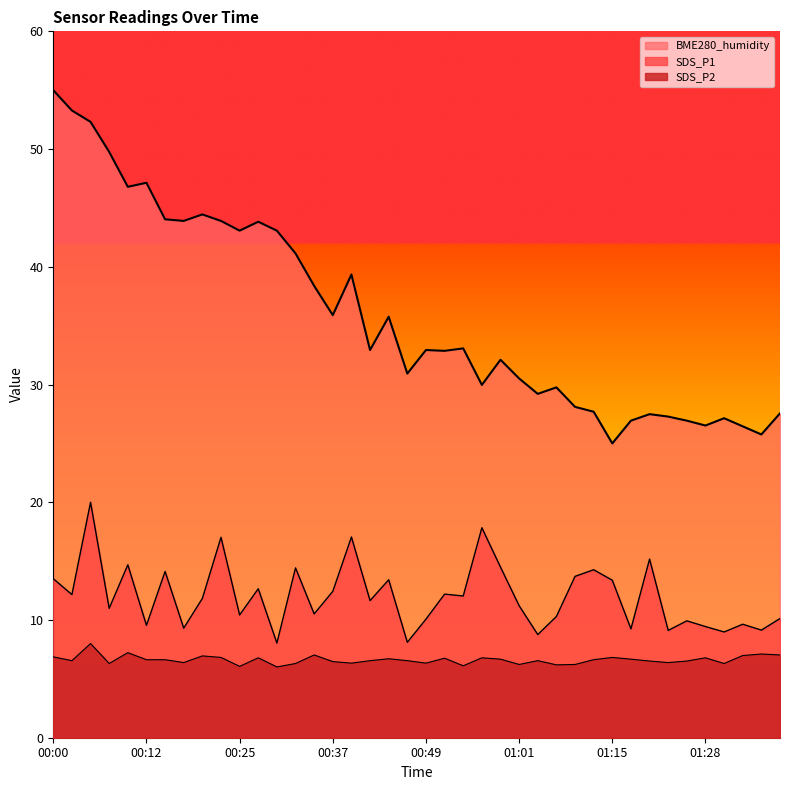

Between 00:44 and 00:32, which is larger?

00:32